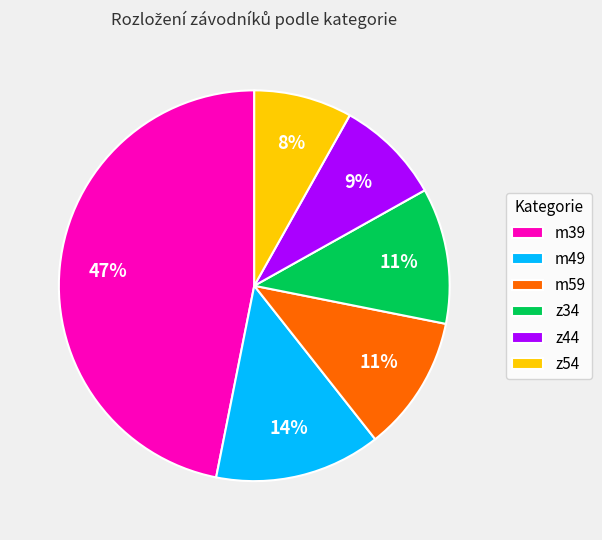

Combined, do z54 and m59 account for over 50%?

No